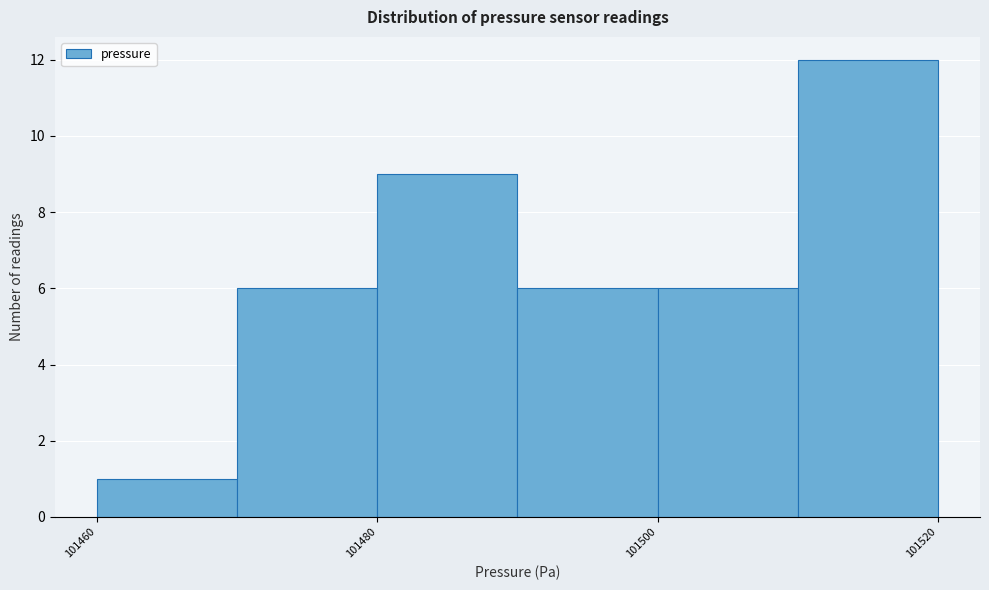

Reading left to right, list every bar in this chart as the range it spans on the x-axis followed by its height. The values are not printed on the chart, so give them approximately, as read against the axis.

101460 to 101470: 1
101470 to 101480: 6
101480 to 101490: 9
101490 to 101500: 6
101500 to 101510: 6
101510 to 101520: 12